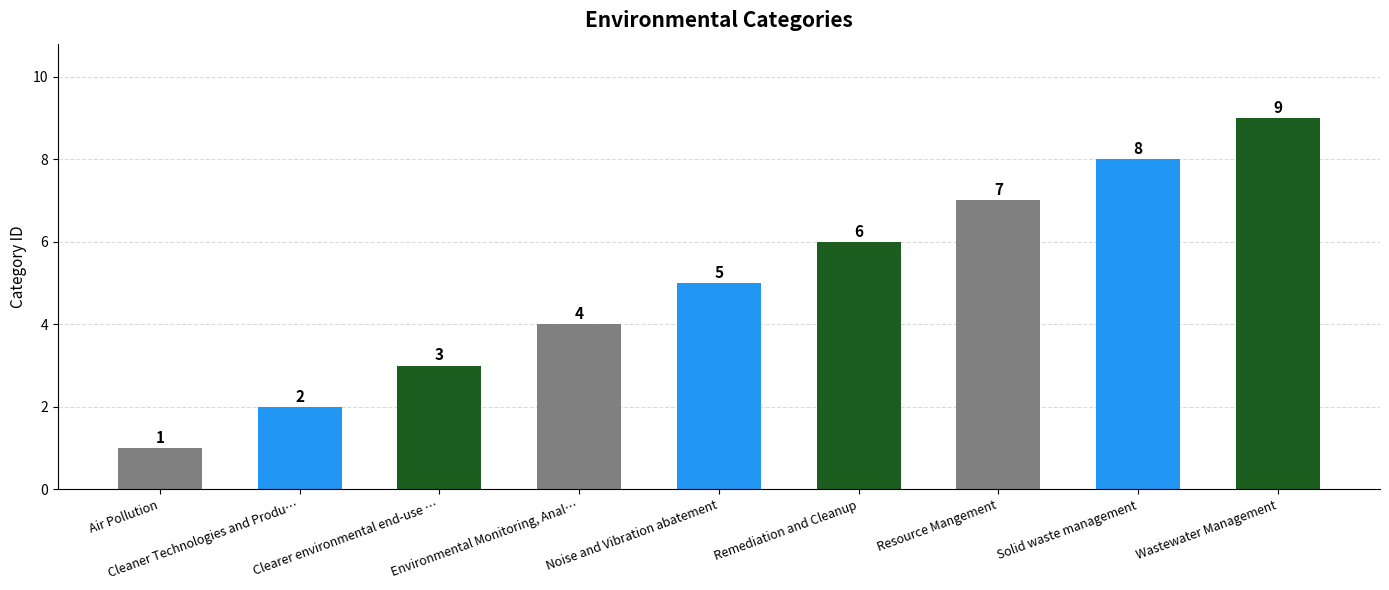

What is the maximum value shown in the chart?

9